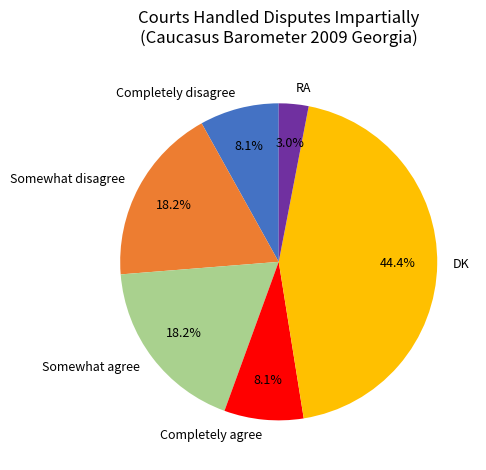

Does any single category account for the majority?

No